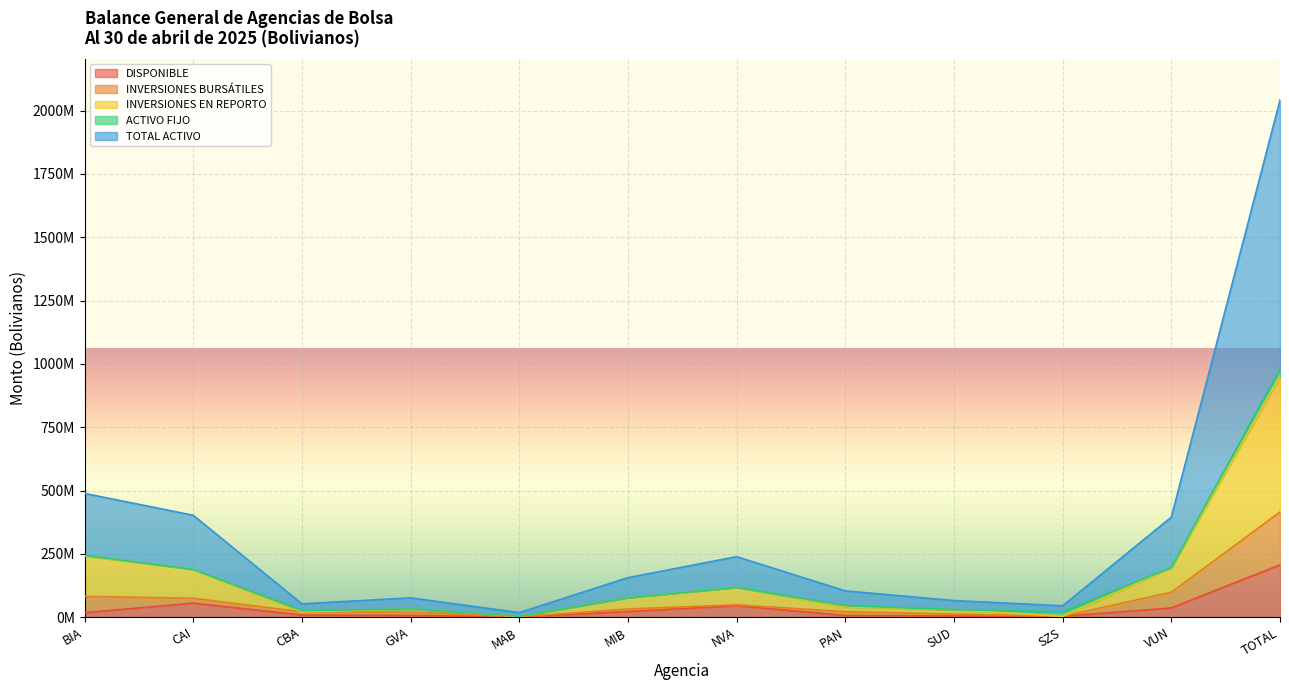

What is the difference between the highest and lowest values at SZS?

41338675.6